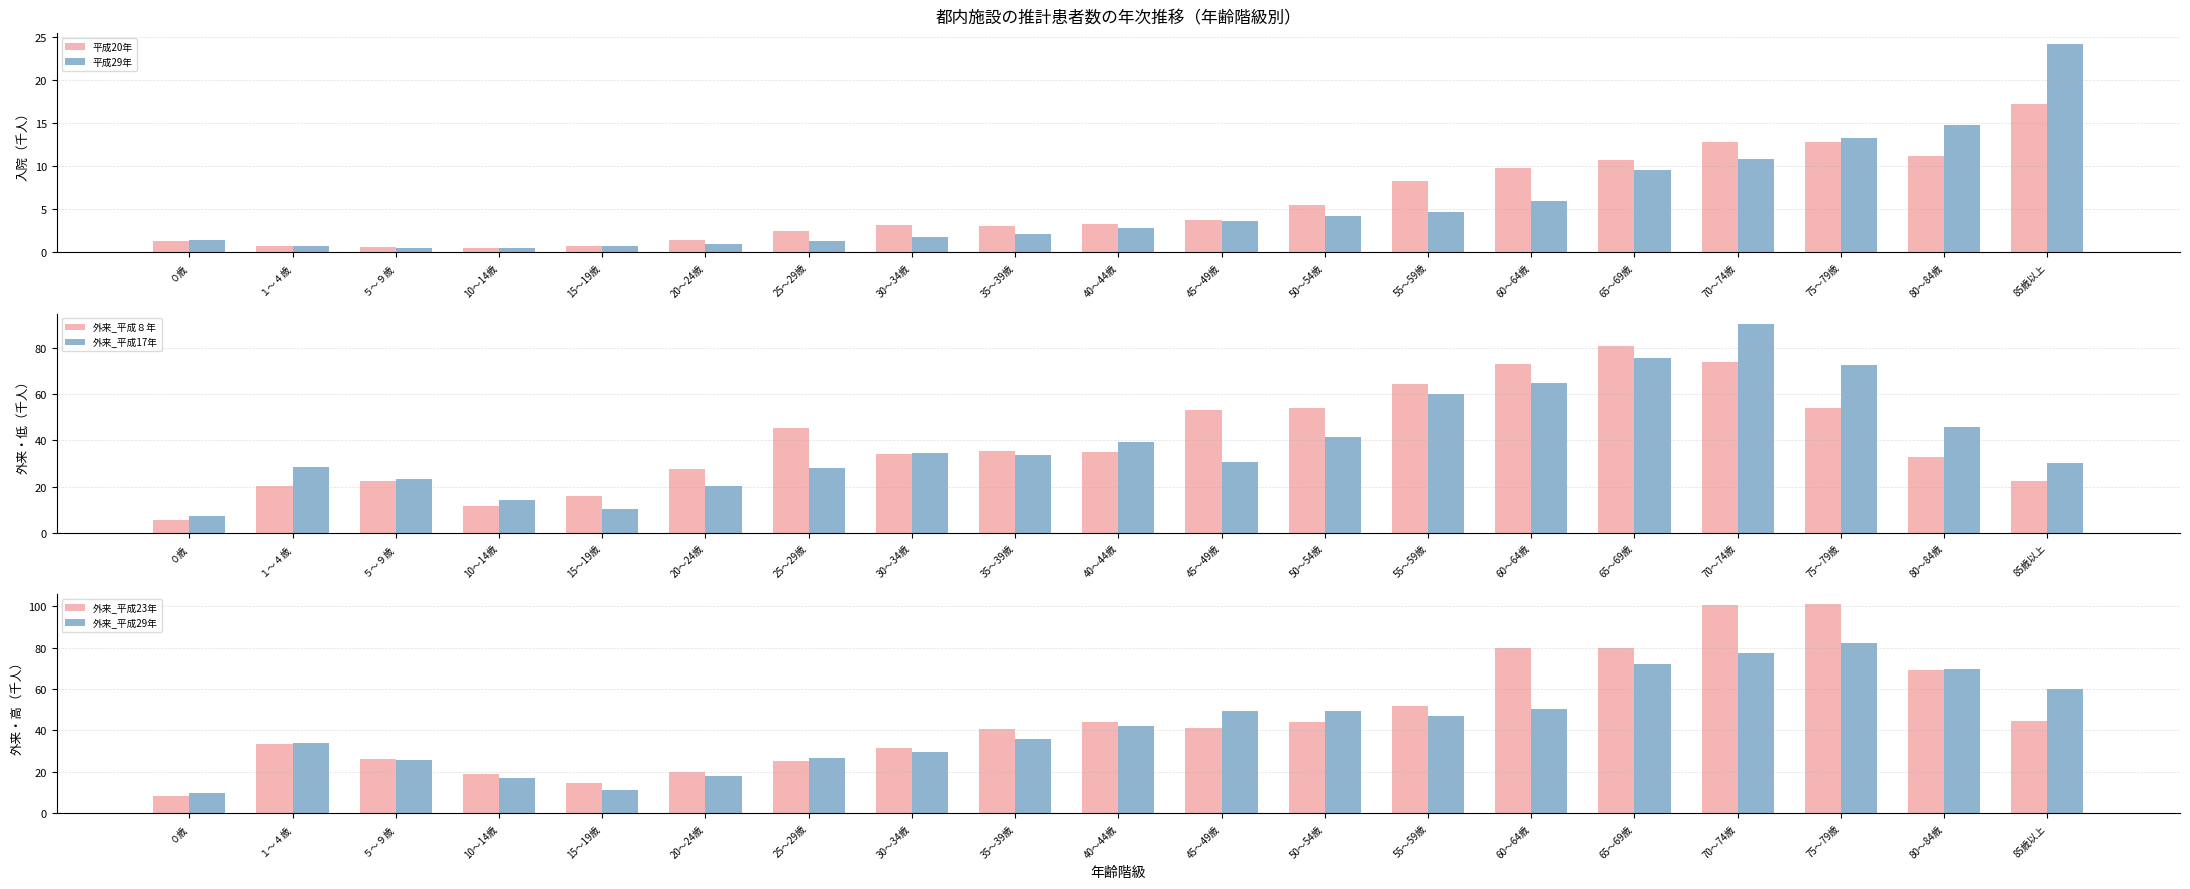

The value of 平成20年 at 85歳以上 is 9.5. True or false?

False